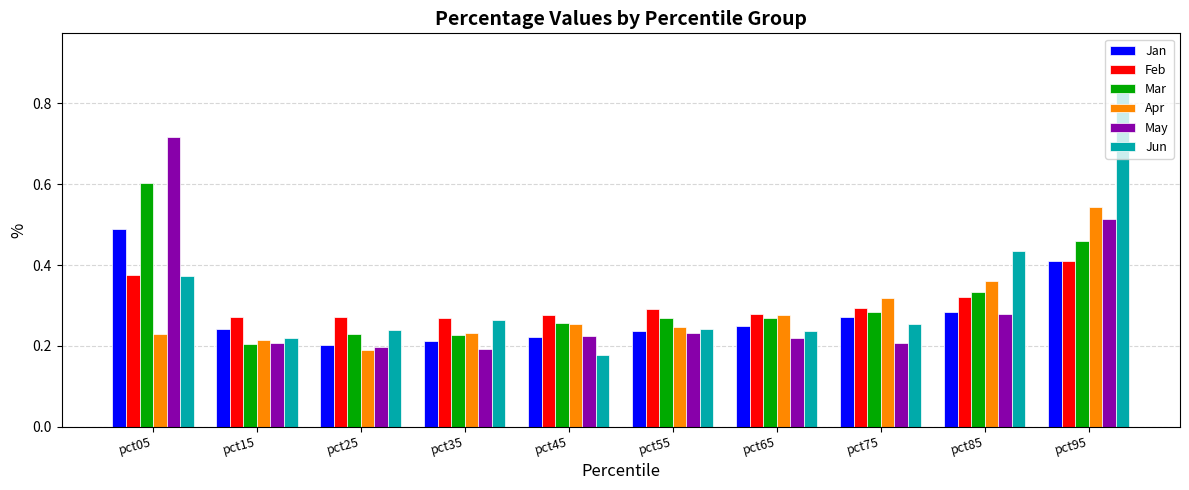

At which category does the chart reach its minimum across all series?

pct45